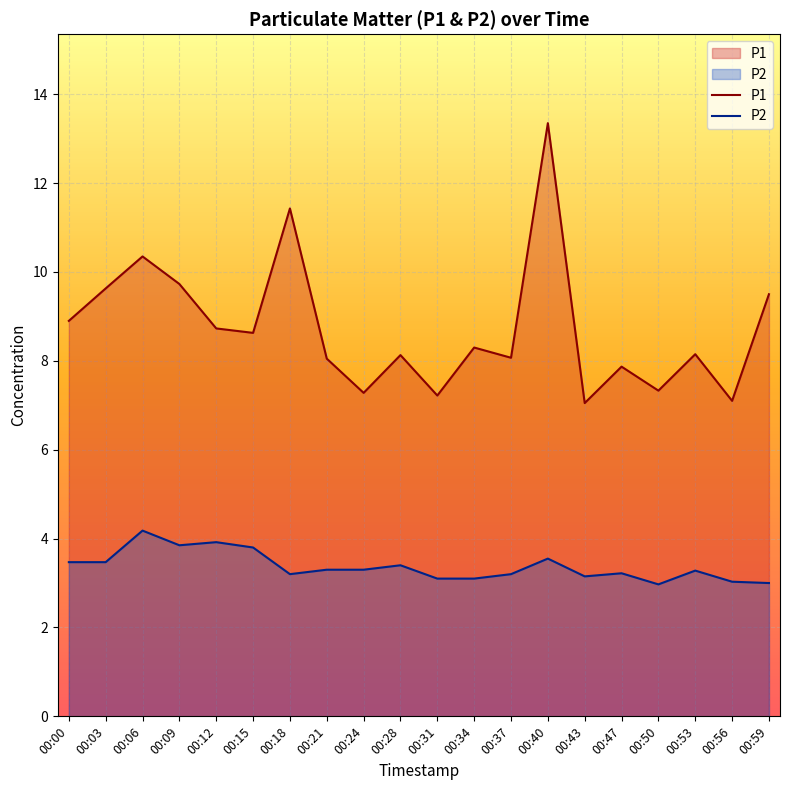

Reading left to right, extract all data points from this chart.

P1: 8.9	9.6	10.3	9.7	8.7	8.6	11.4	8.1	7.3	8.1	7.2	8.3	8.1	13.3	7.0	7.9	7.3	8.2	7.1	9.5
P2: 3.5	3.5	4.2	3.9	3.9	3.8	3.2	3.3	3.3	3.4	3.1	3.1	3.2	3.5	3.1	3.2	3.0	3.3	3.0	3.0